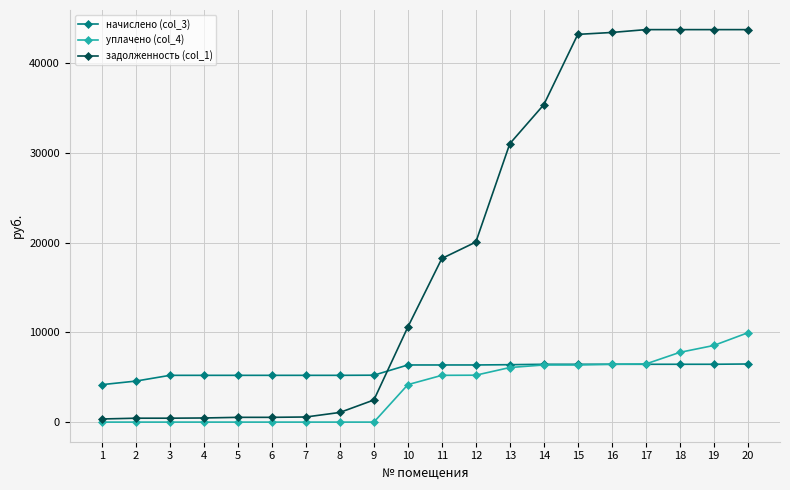

Which series changed the most between 4 and 12?

задолженность (col_1)